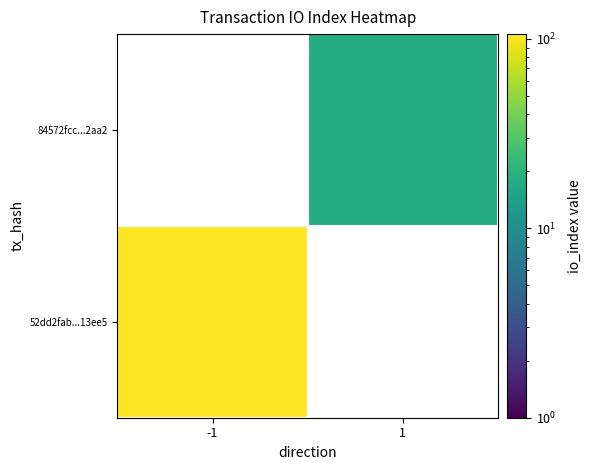

Is the value of 84572fcc...2aa2 at 1 greater than the value of 52dd2fab...13ee5 at 1?

No